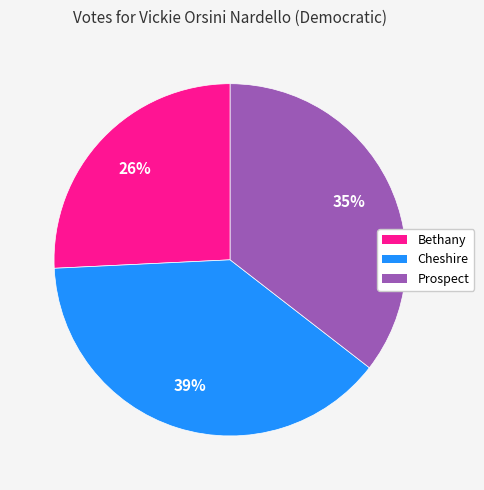

Approximately how many times larger is the value at Bethany compared to Prospect?

0.7